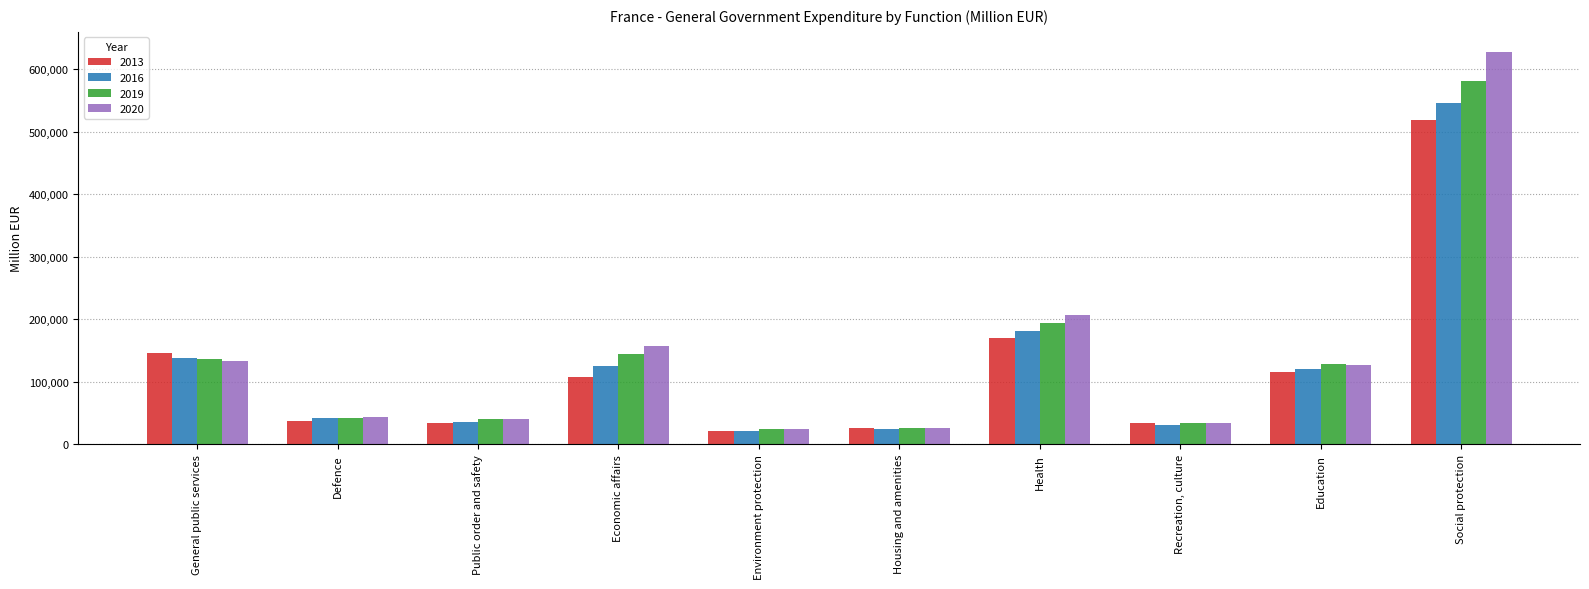

List the labels in order of 2016 value, smallest first.

Environment protection, Housing and amenities, Recreation, culture, Public order and safety, Defence, Education, Economic affairs, General public services, Health, Social protection